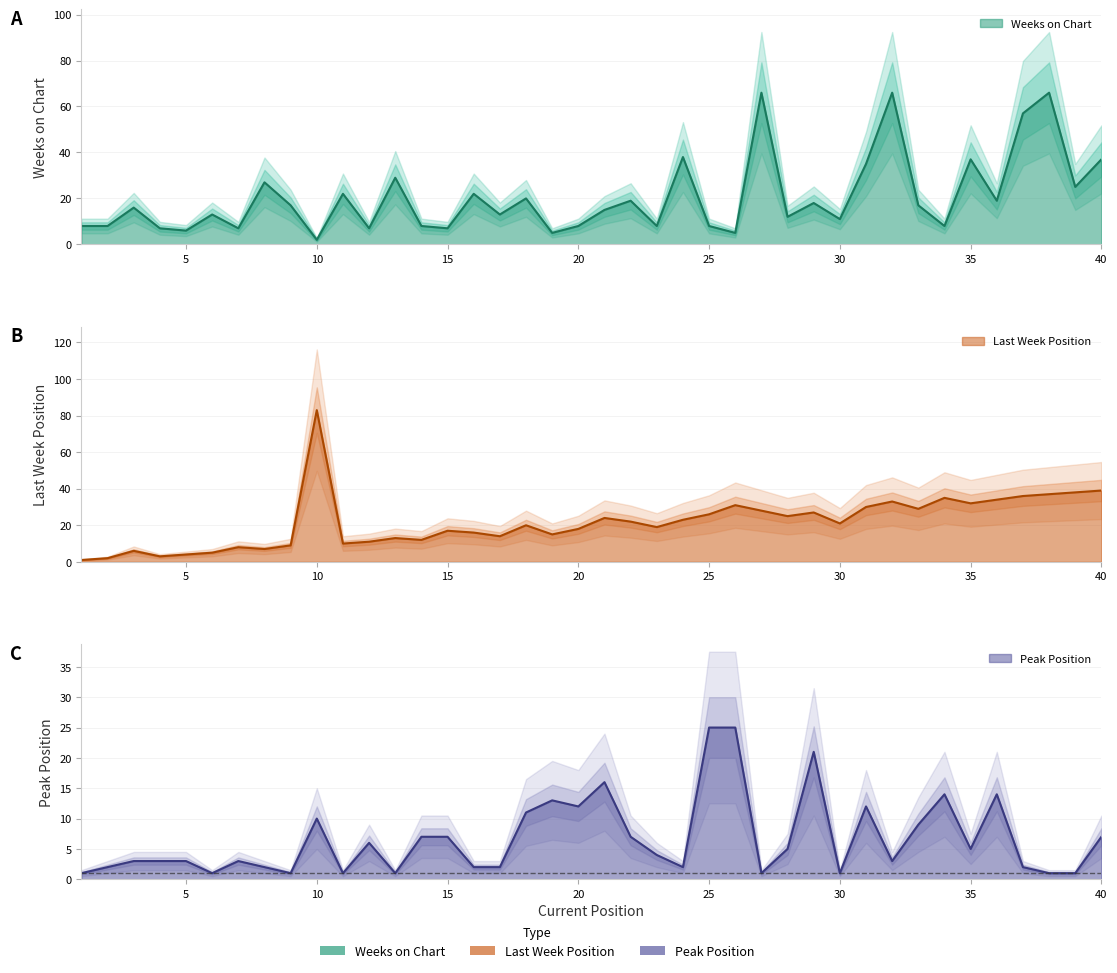

Where is Last Week nearest to the value 42?

40